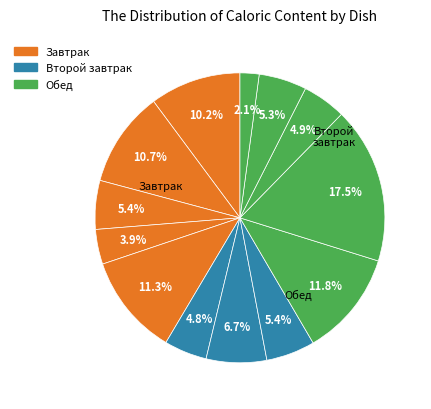

How many segments does this pie chart have?

13